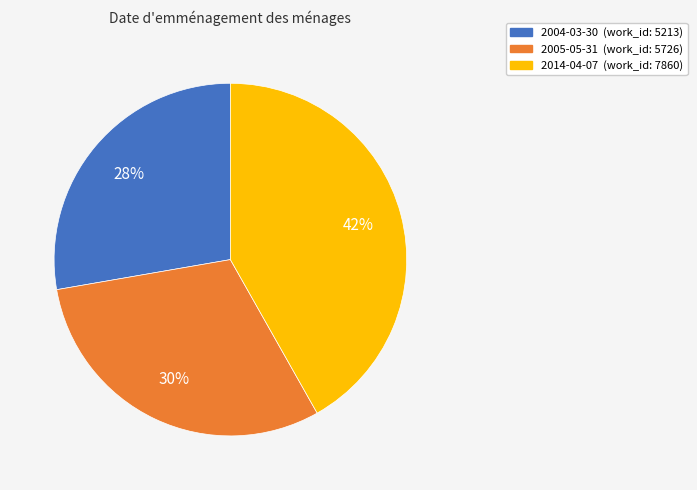

Which has a higher value, 2014-04-07 or 2005-05-31?

2014-04-07